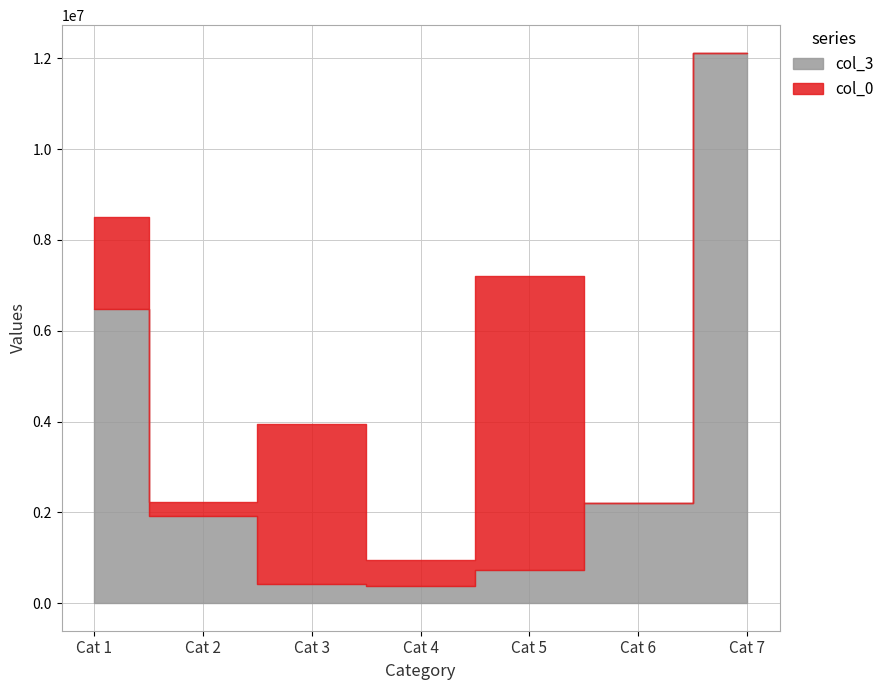

Reading left to right, transcribe all the data shown in this chart.

col_3: 80682.25=6472570.2	88422.84=1912974.2	260191.39=429296.5	429296.48=369819.0	=726000.0	=2210195.9	=12120855.9
col_0: 80682.25=2040164.4	88422.84=320917.9	260191.39=3522523.7	429296.48=588964.2	=6472570.2	=0.0	=0.0